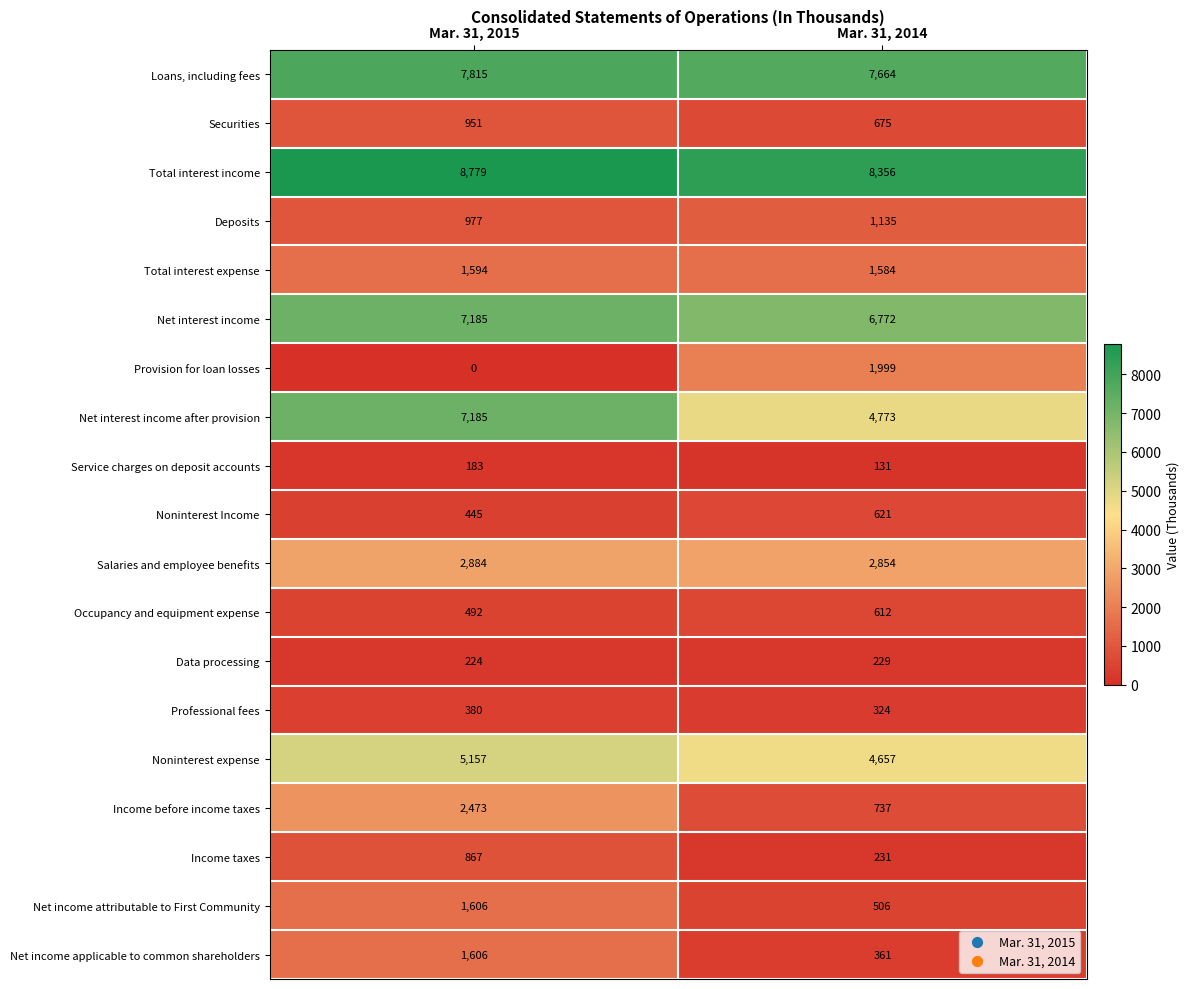

Is the value of Net income attributable to First Community at Mar. 31, 2014 greater than the value of Loans, including fees at Mar. 31, 2015?

No